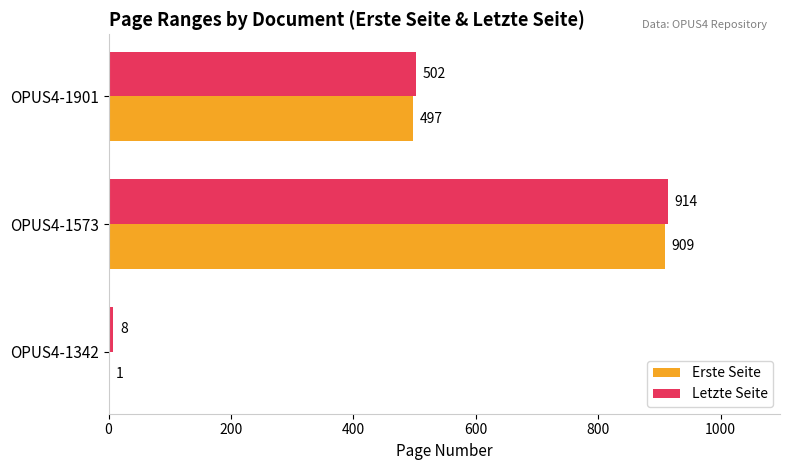

The value of Erste Seite at OPUS4-1901 is 237. True or false?

False